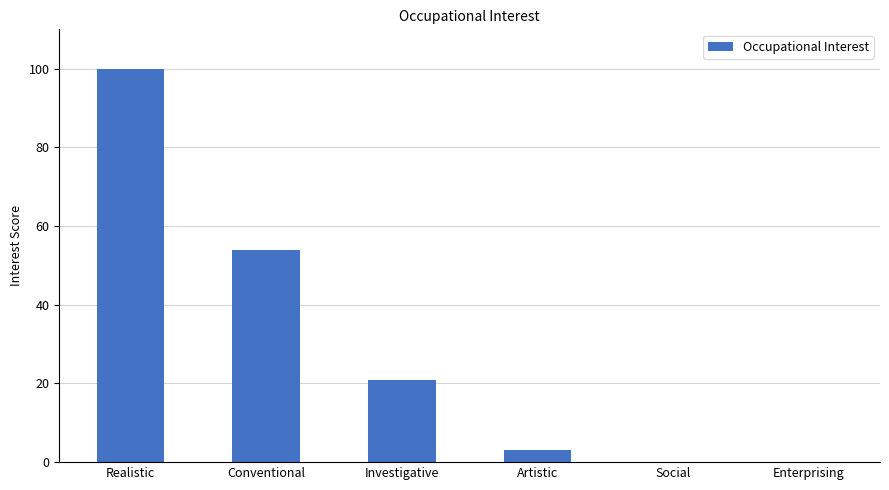

Which has a higher value, Artistic or Conventional?

Conventional